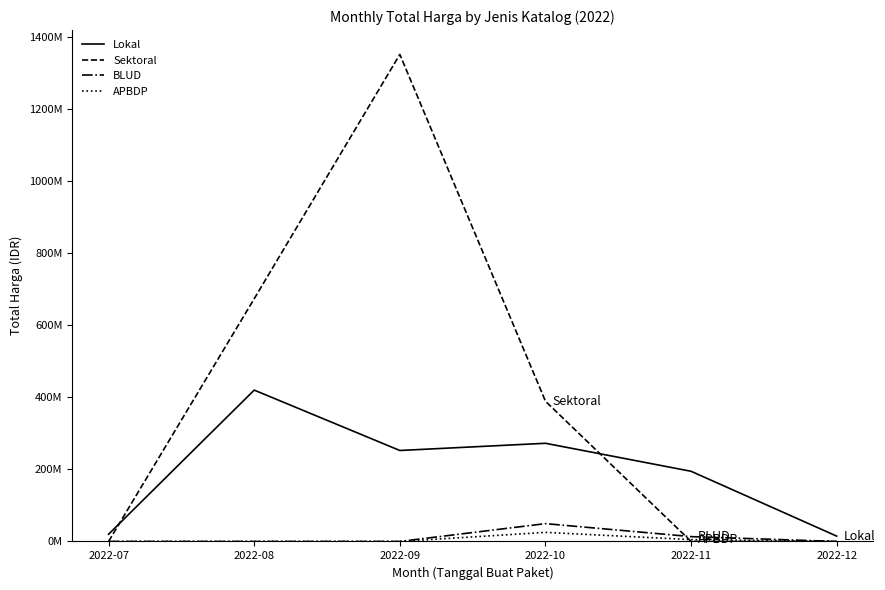

Rank the series at 2022-10 from lowest to highest value.

APBDP, BLUD, Lokal, Sektoral